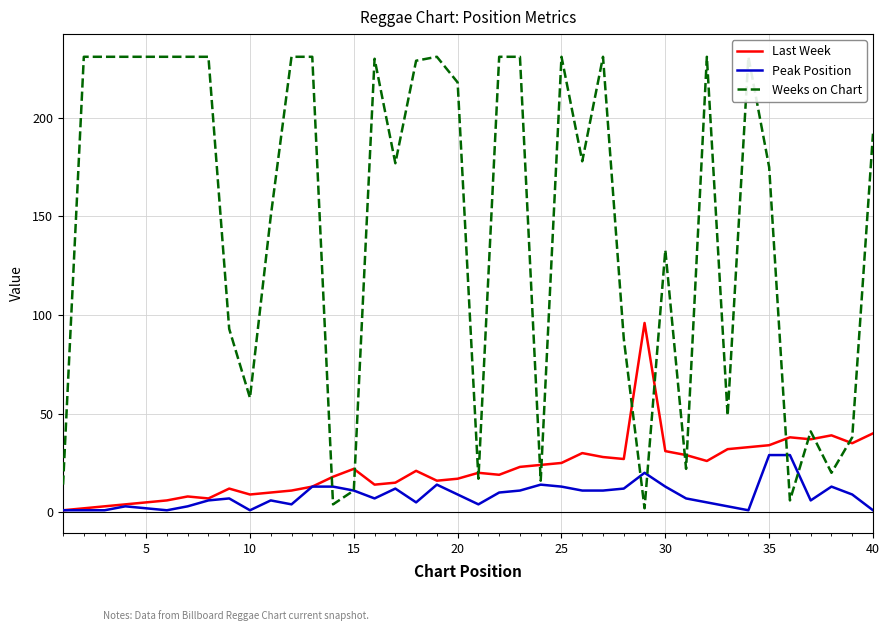

How many values in the Weeks on Chart series are below 192?

20